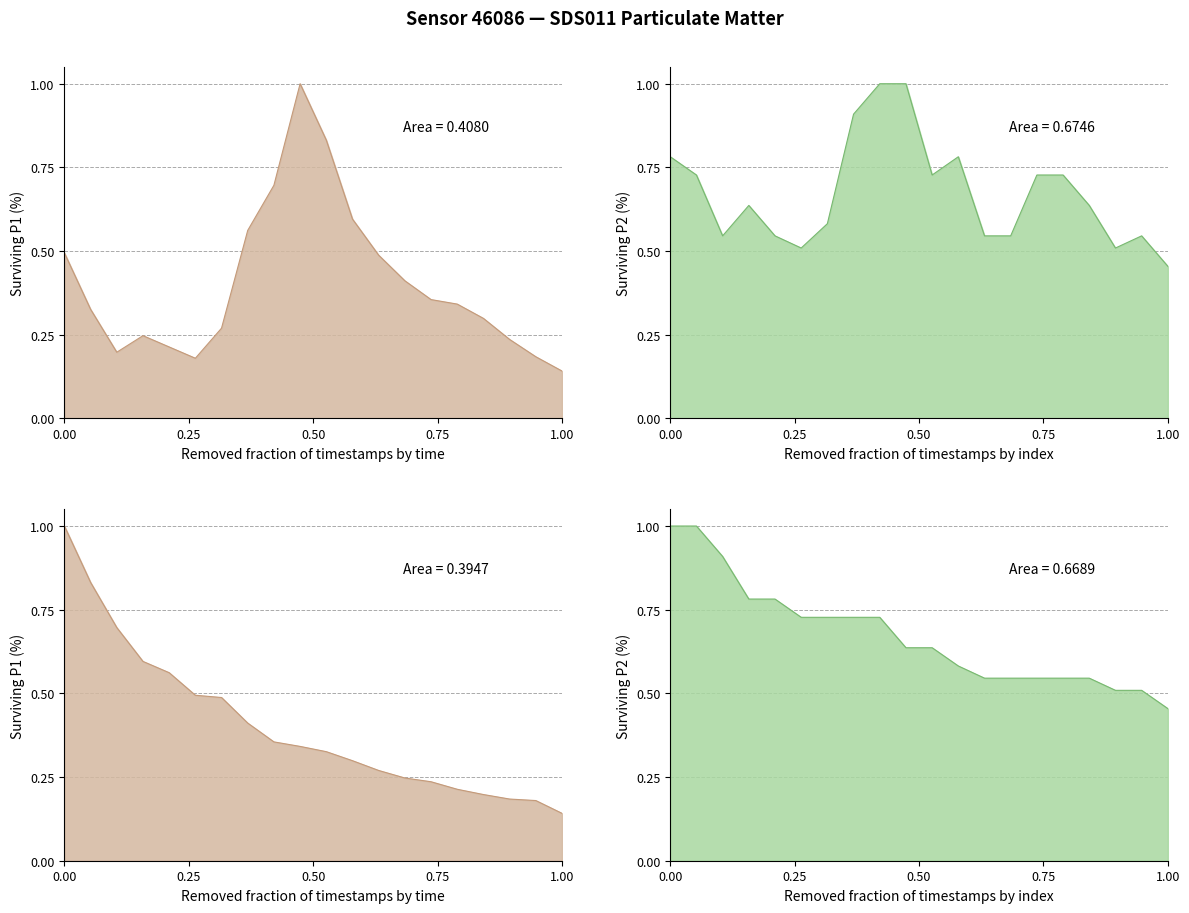

What is the difference between the maximum and second lowest values in the P1 line series?

0.8